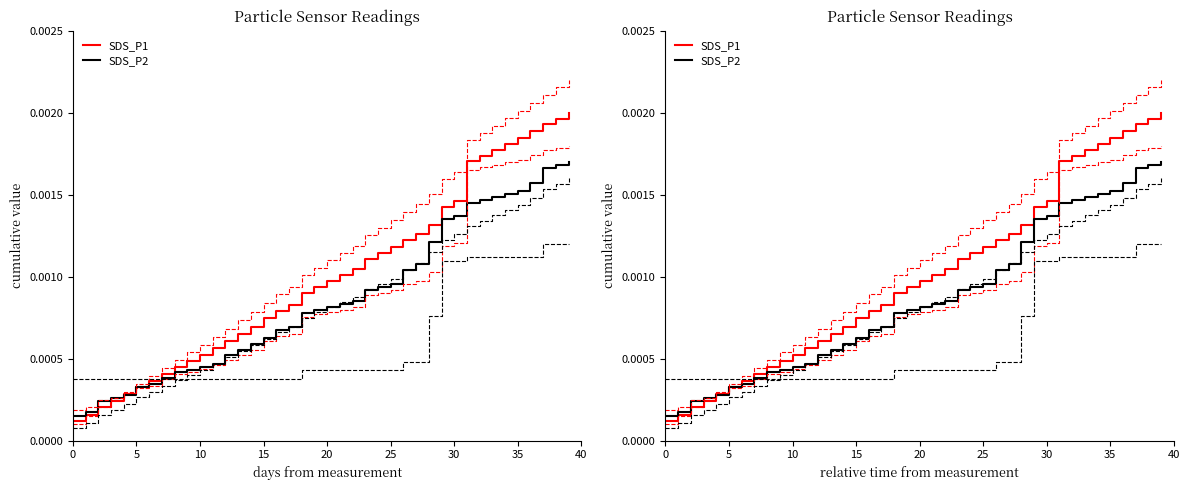

The SDS_P1 series shows 0.0 at 18. True or false?

True